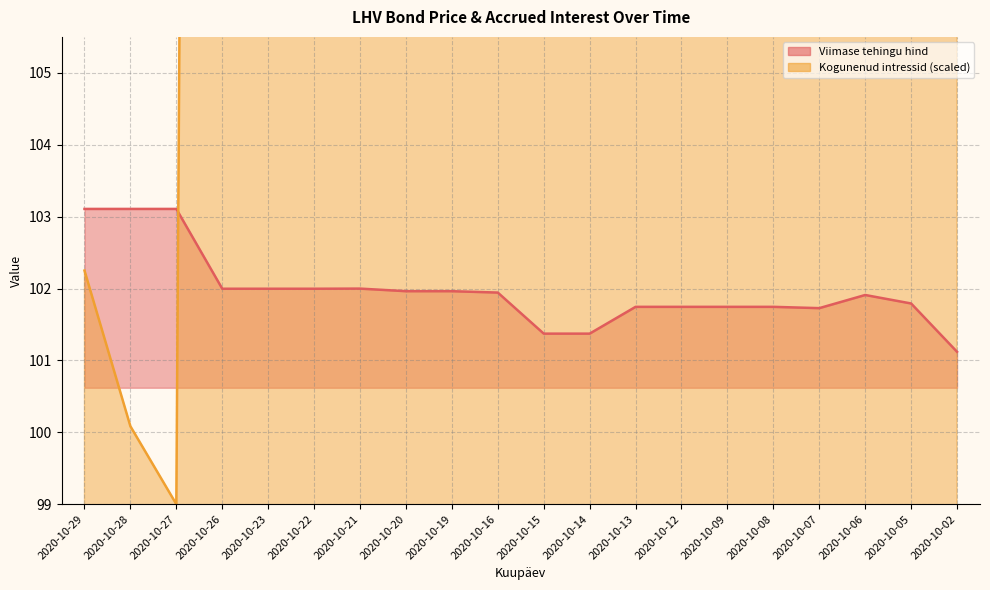

What is the difference between the second highest and minimum values in the Viimase tehingu hind series?

2.0